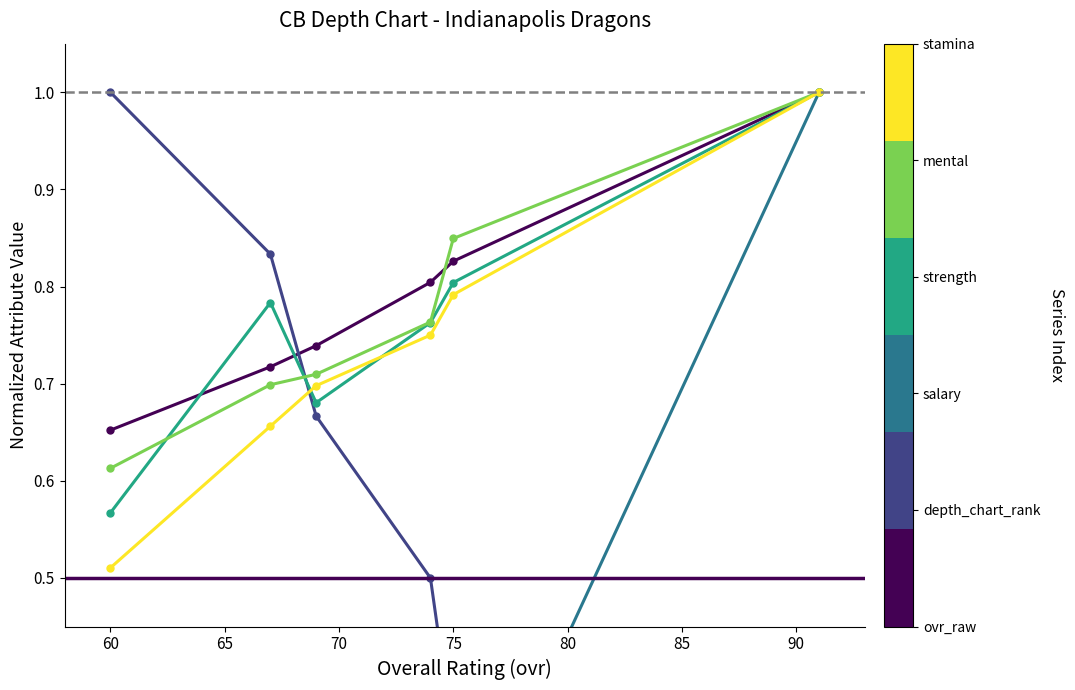

Which series has the largest range (max minus min)?

salary